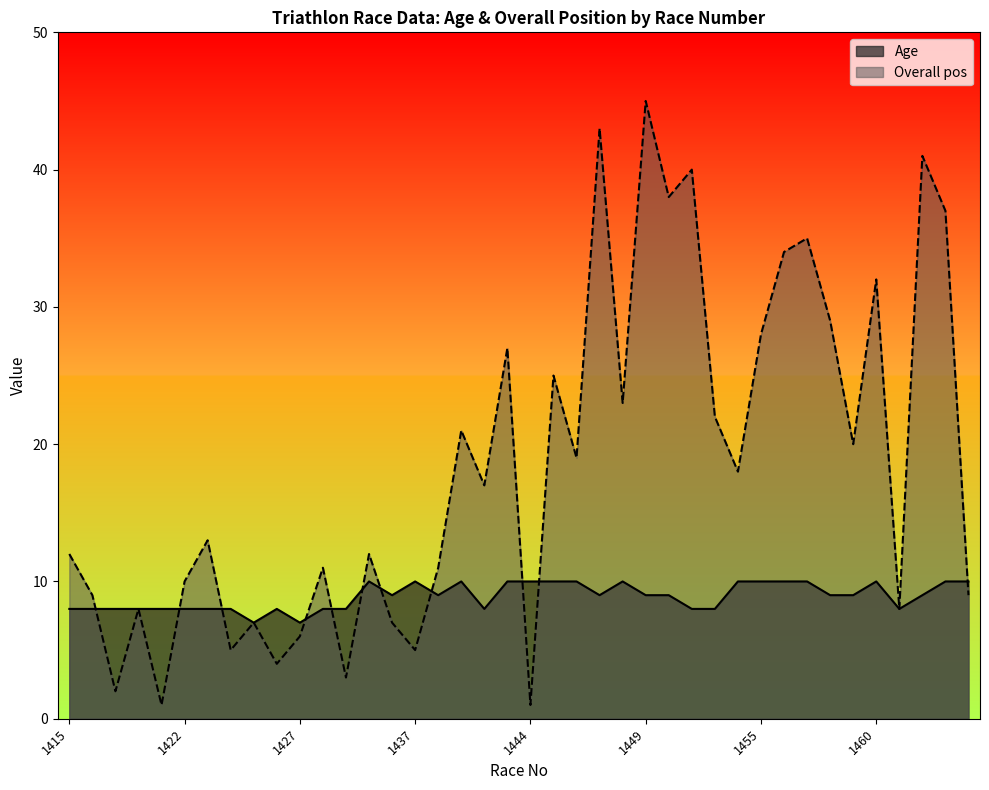

At which category does the chart reach its minimum across all series?

1420